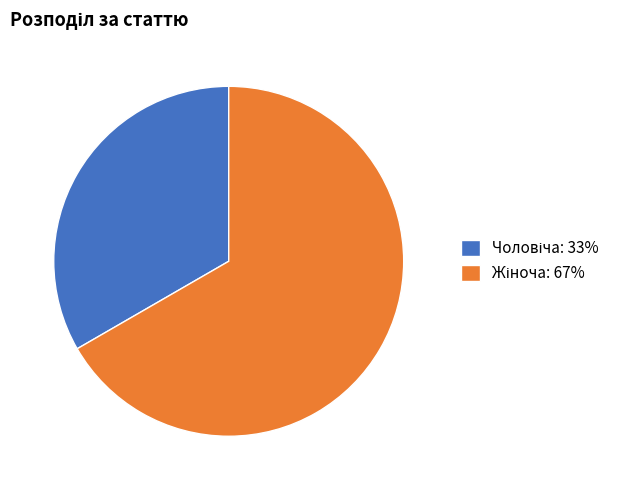

Is there any slice that represents more than half of the pie?

Yes